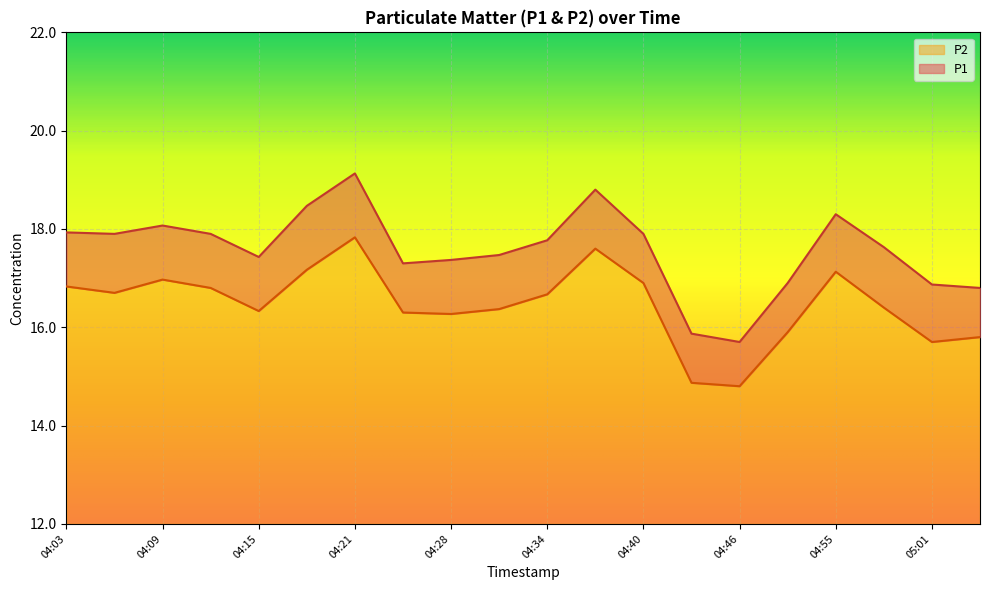

Where is P2 nearest to the value 16?

04:52